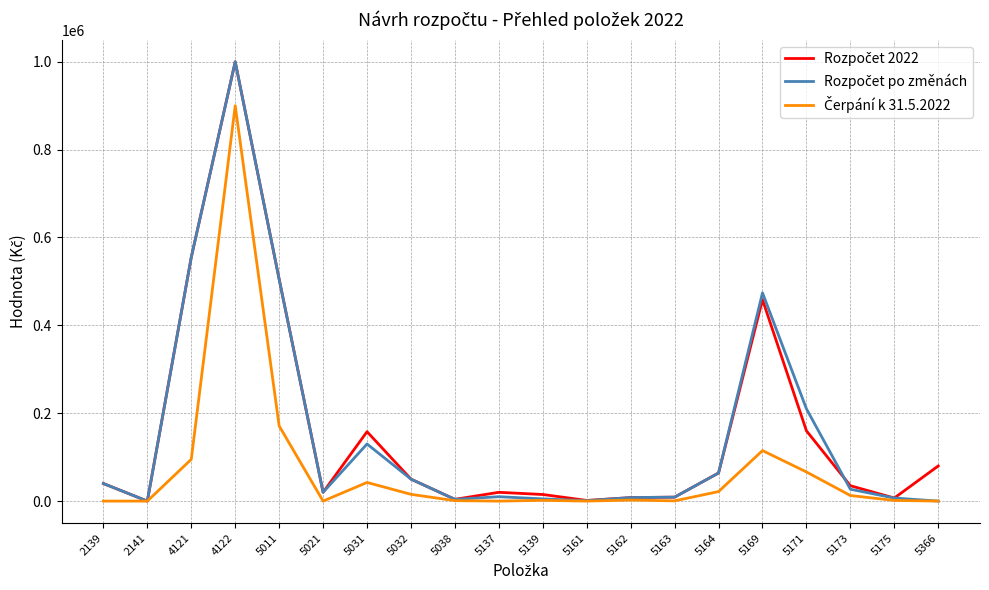

What is the total value across all series at 5169?

1047469.8